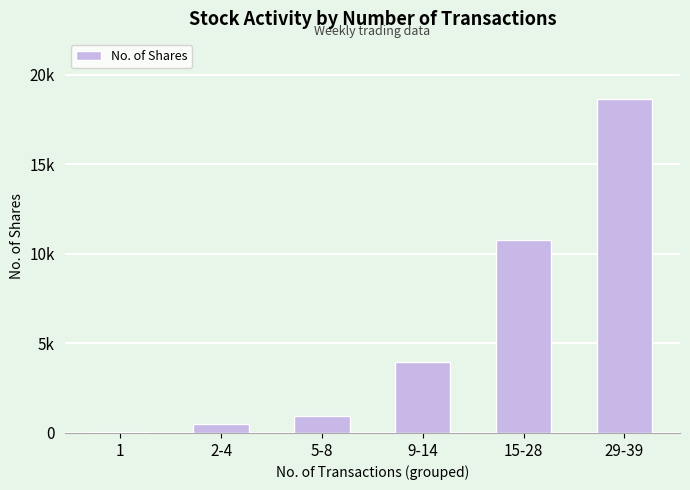

Are the bars horizontal?

No